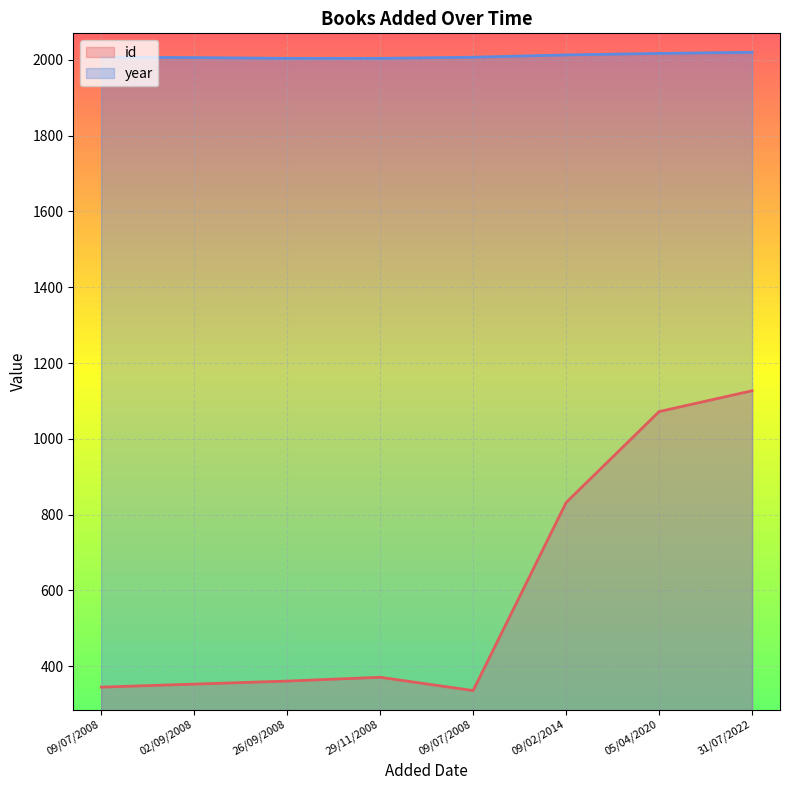

Which series changed the most between 26/09/2008 and 29/11/2008?

id